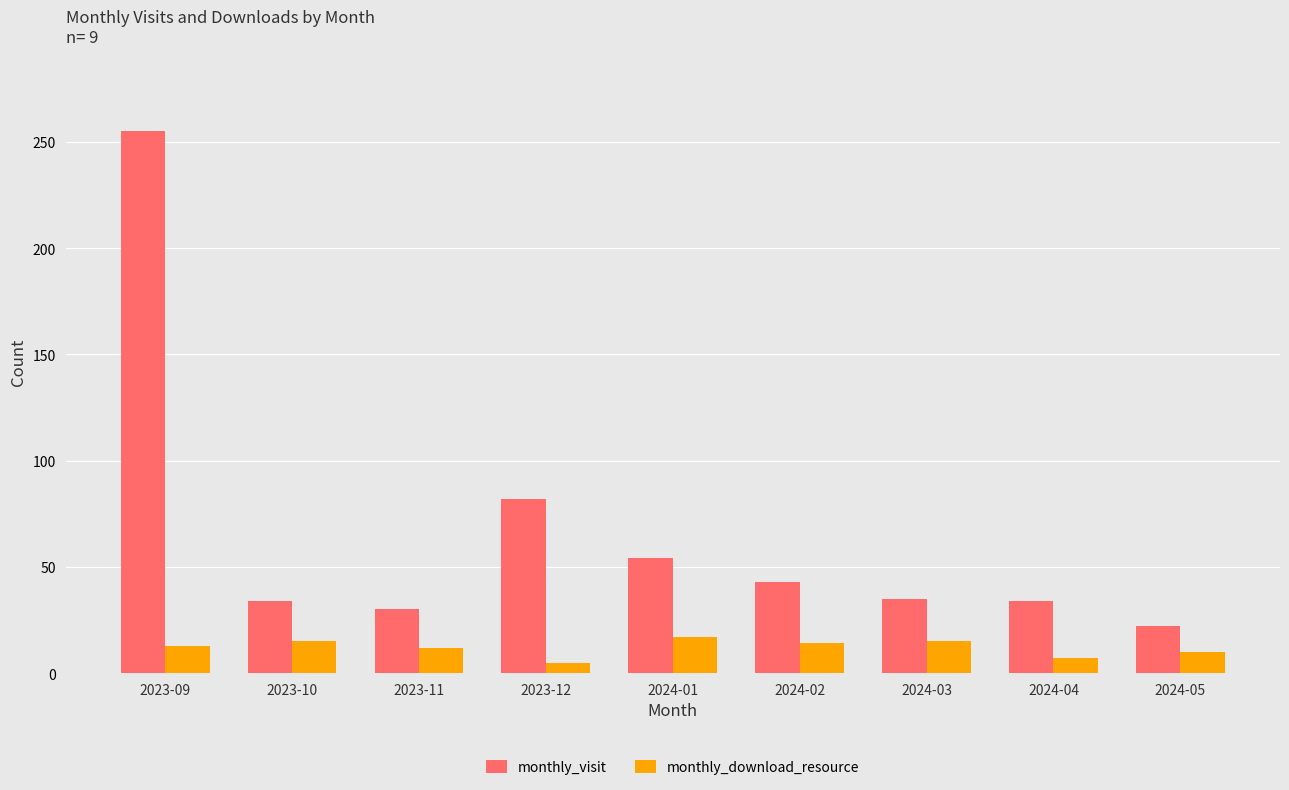

Which label corresponds to the largest value in the chart?

2023-09